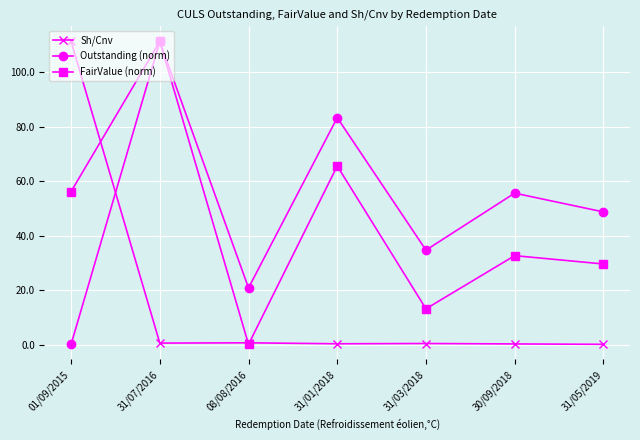

Between 31/07/2016 and 30/09/2018, which series saw the biggest shift?

FairValue (norm)